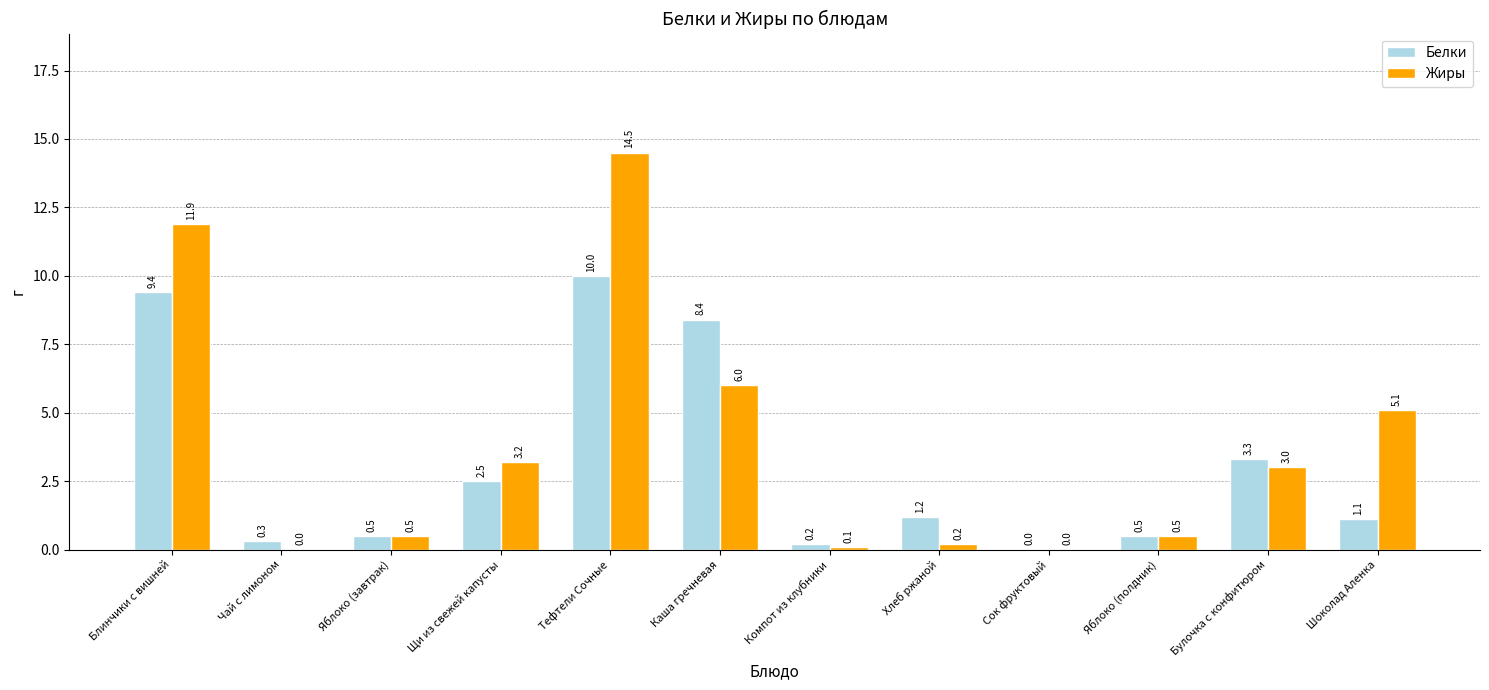

Which label corresponds to the largest value in the chart?

Тефтели Сочные